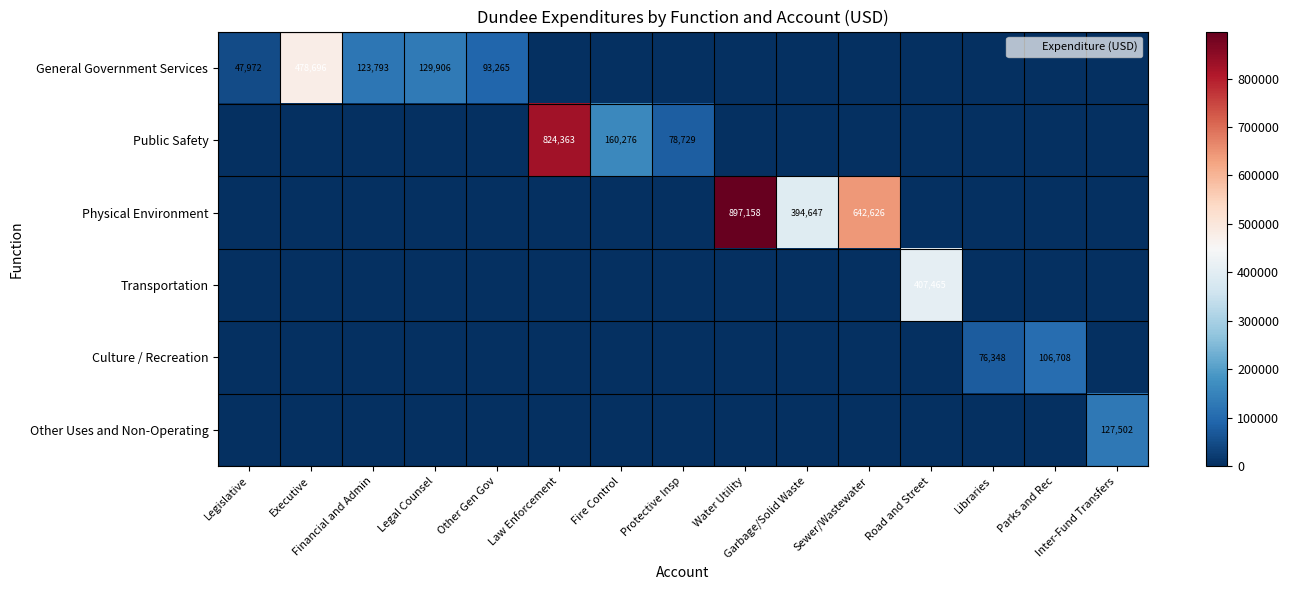

How many values in the General Government Services series exceed 0?

5